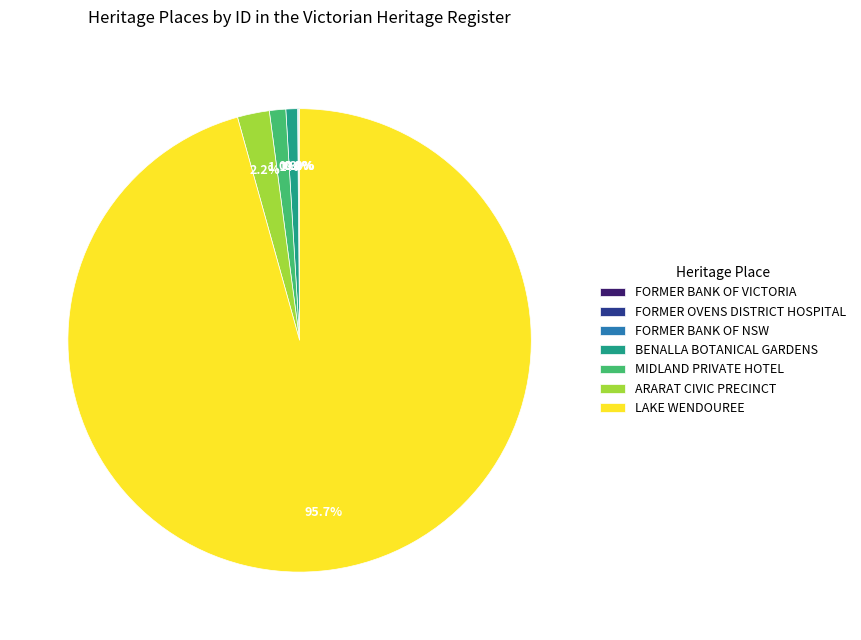

Does any single category account for the majority?

Yes